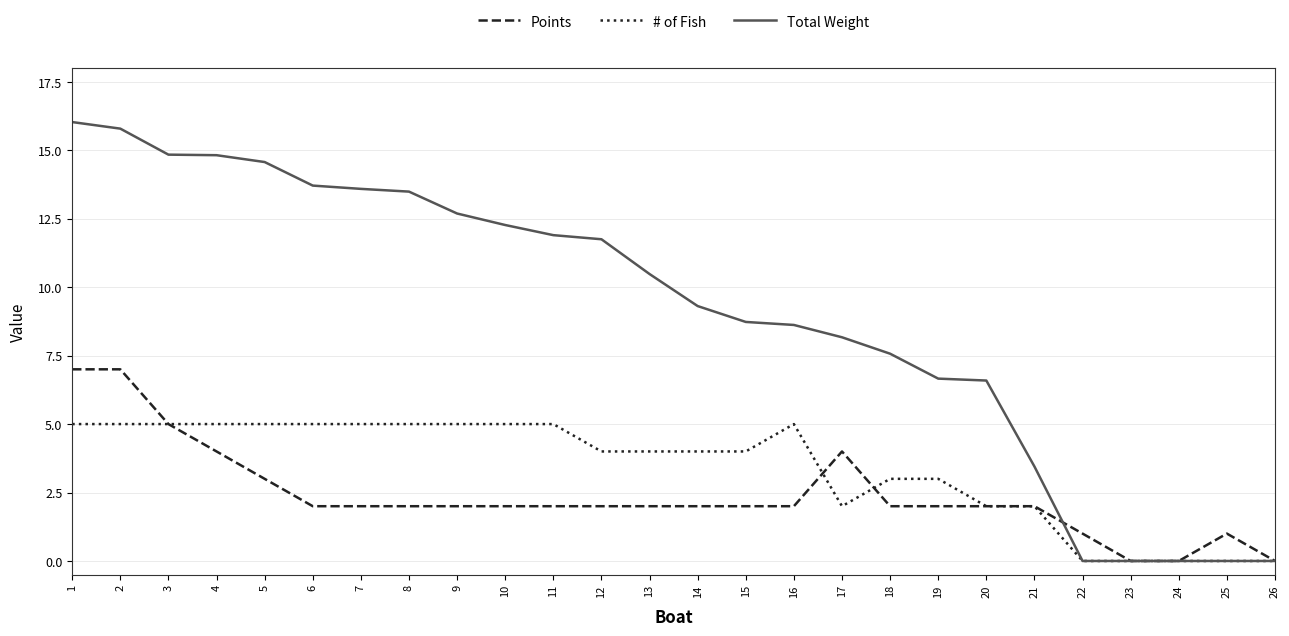

Does the chart display data point markers on the line(s)?

No